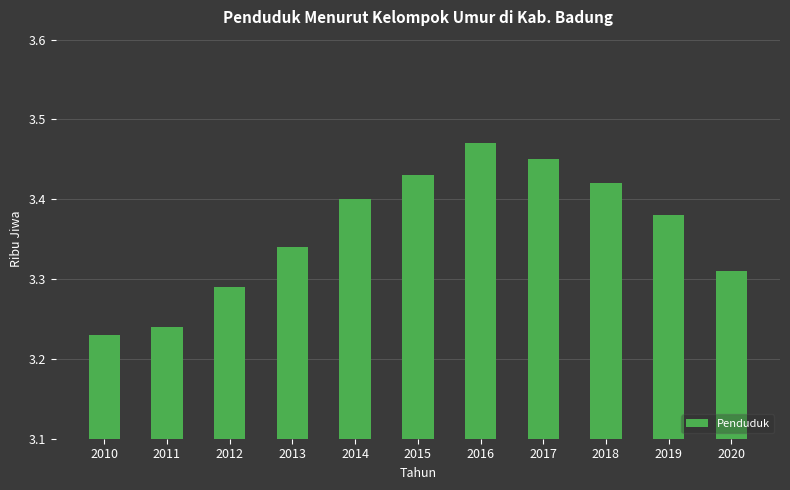

Are the bars horizontal?

No